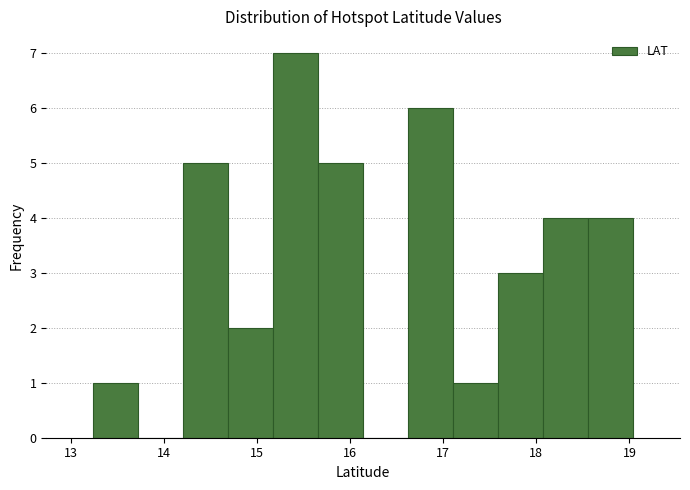

How tall is the bar that spans 17.1 to 17.6 on the x-axis? Neither the bar edges nor the heights are printed on the chart, so give them approximately, as read against the axes.

1